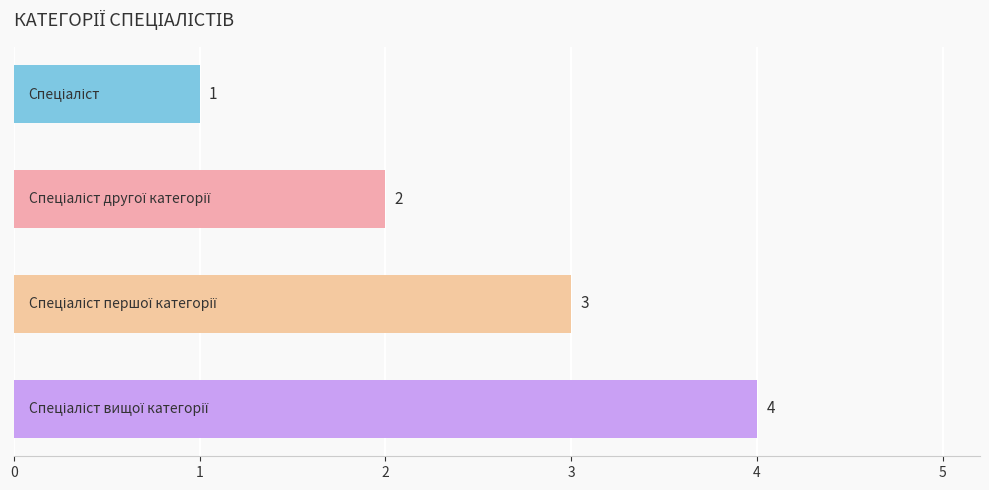

How many values are between 2 and 4?

3